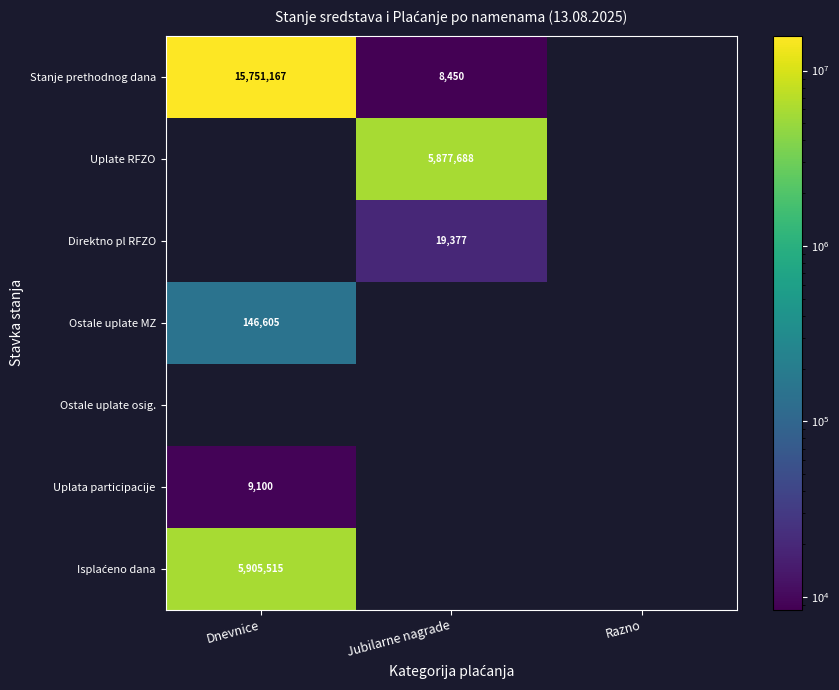

What is the total value across all series at Jubilarne nagrade?

5905514.7